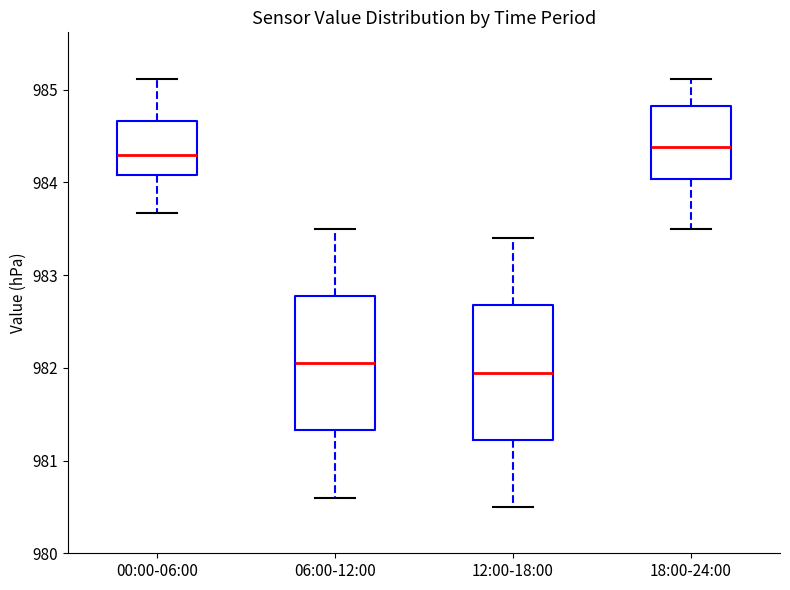

Reading left to right, transcribe this box plot: for each box, give where its median line is, the range the box spans, and where its two whiskers end, as read against the y-axis. The values are not printed on the chart, so give them approximately, as read against the axis.

00:00-06:00: median 984.3, box 984.1 to 984.7, whiskers 983.7 to 985.1
06:00-12:00: median 982.1, box 981.3 to 982.8, whiskers 980.6 to 983.5
12:00-18:00: median 982.0, box 981.2 to 982.7, whiskers 980.5 to 983.4
18:00-24:00: median 984.4, box 984.0 to 984.8, whiskers 983.5 to 985.1